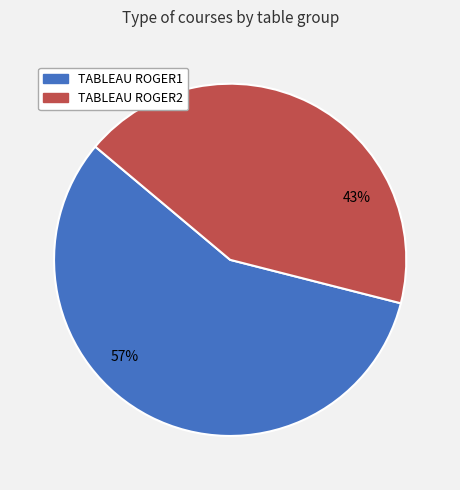

Which category has the biggest portion of the pie?

TABLEAU ROGER1